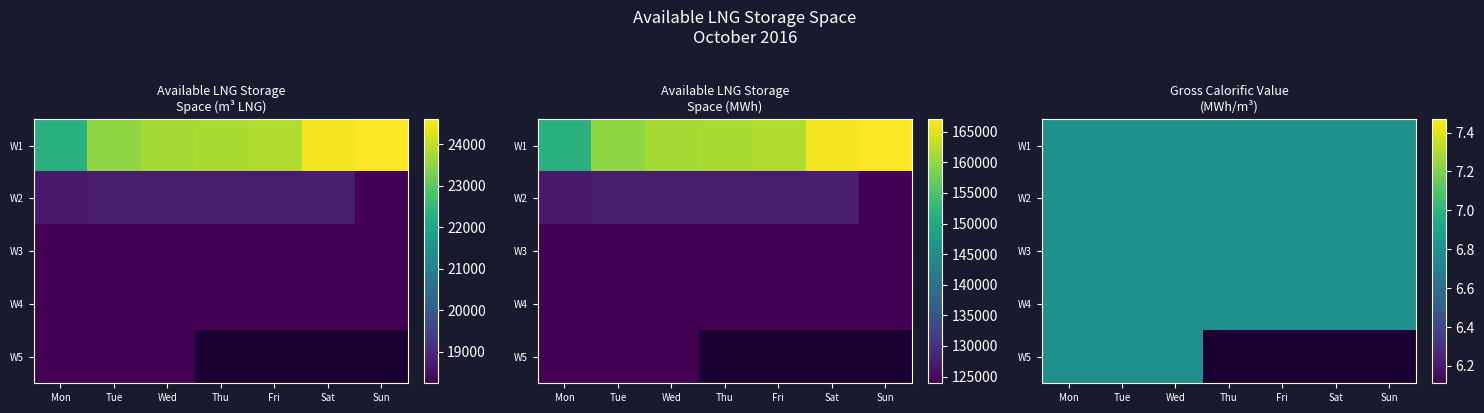

Is it true that Available LNG Storage Space (m3) equals 5827.7 at 2016-10-20?

False